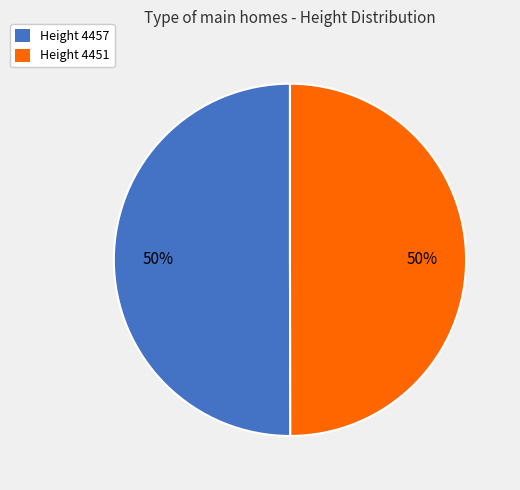

Is it true that Height 4457 is 50% of the pie?

True